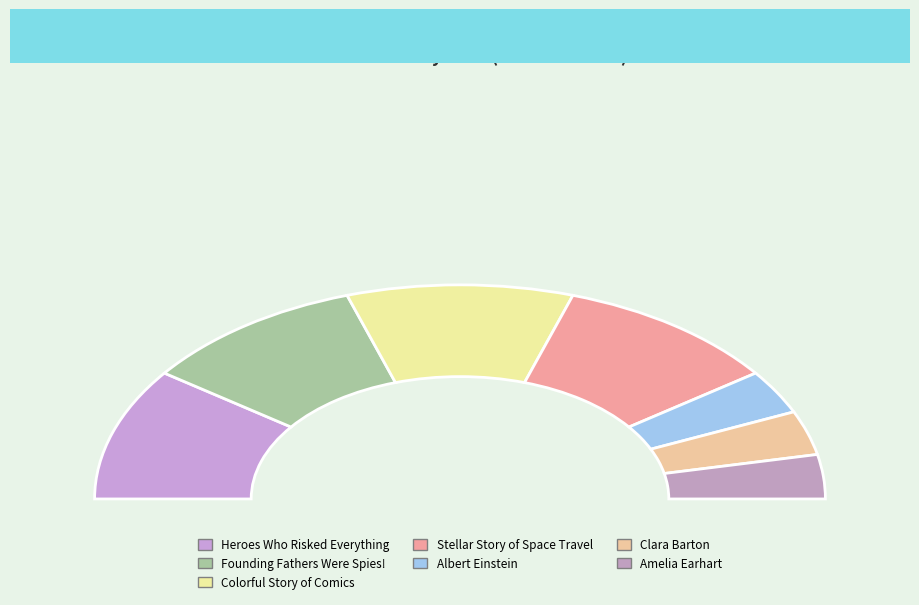

Count the number of slices in the pie.

7